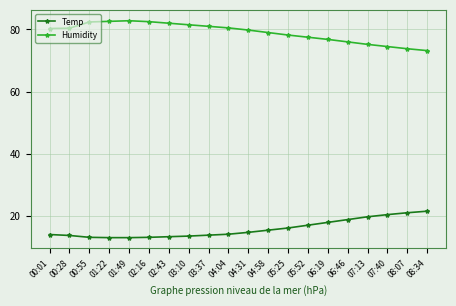

What is the difference between the highest and lowest values at 00:01?

66.2